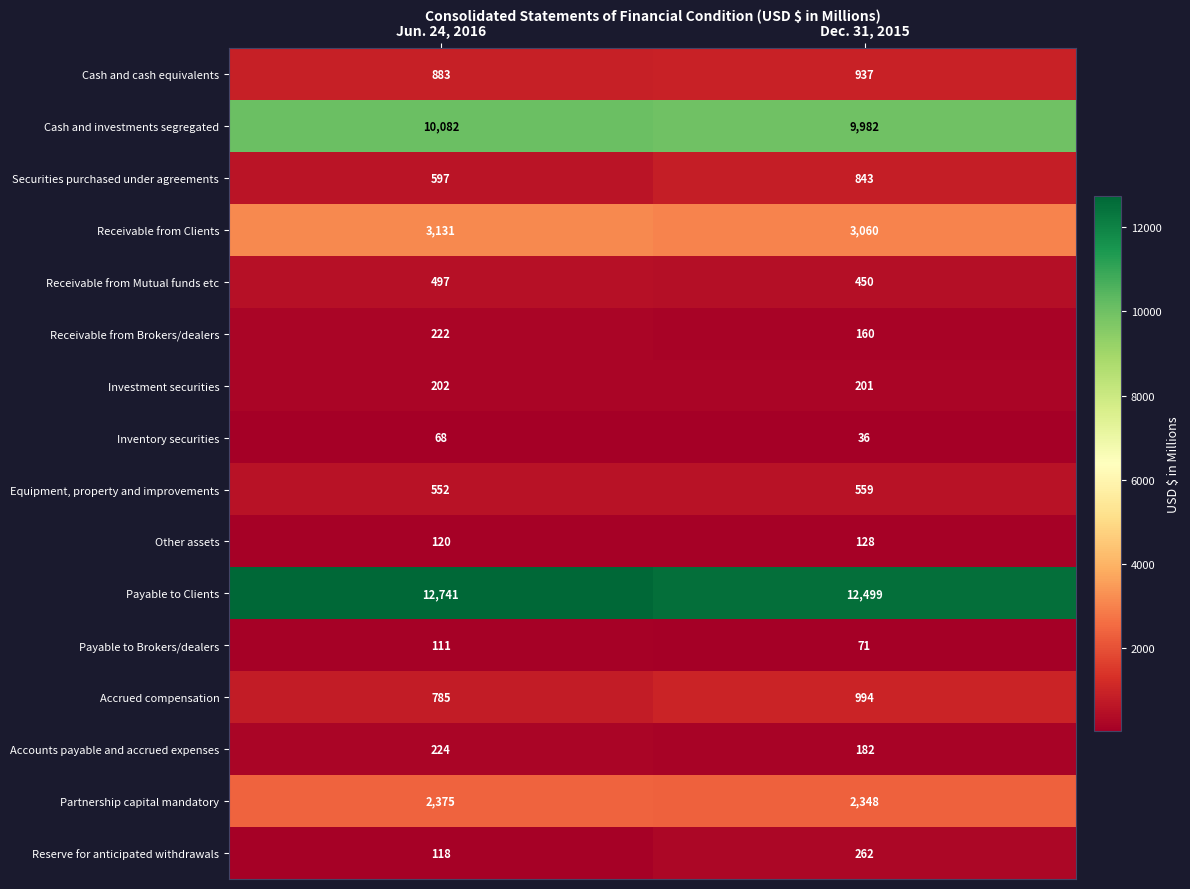

Which series has the widest spread of values?

Securities purchased under agreements